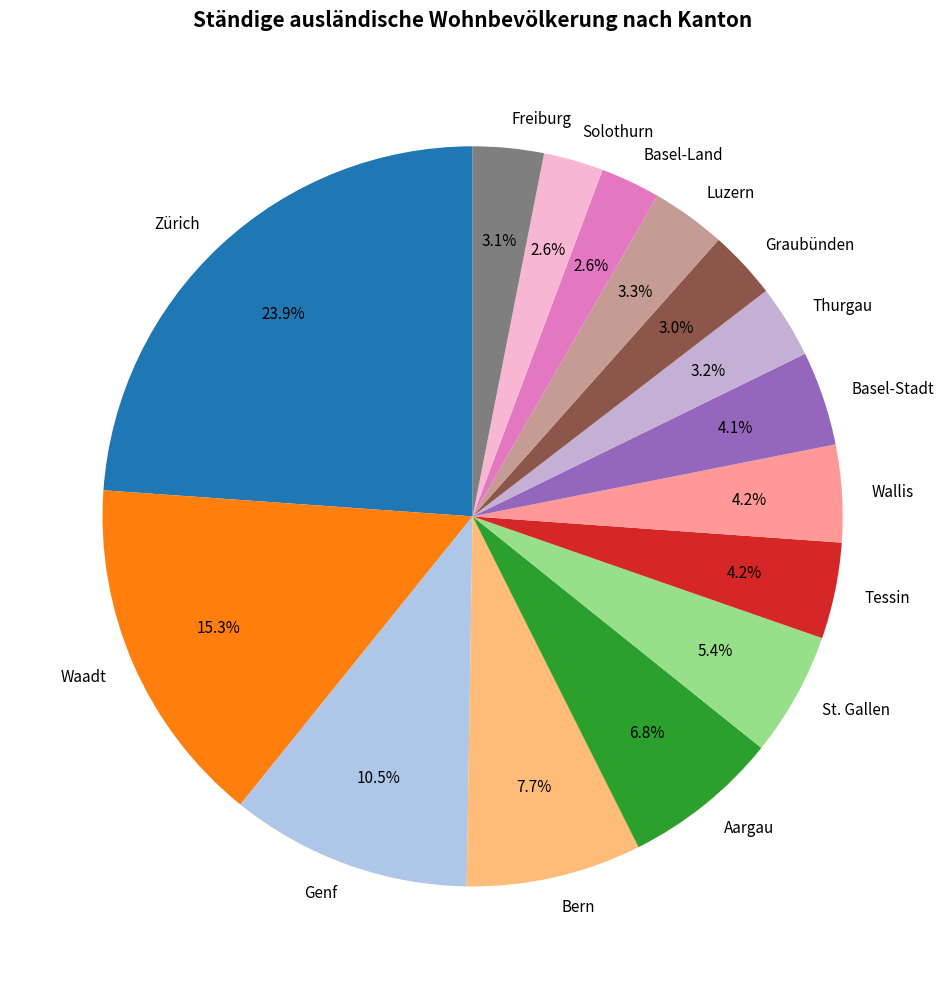

How much of the chart is everything except Genf?

89.5%